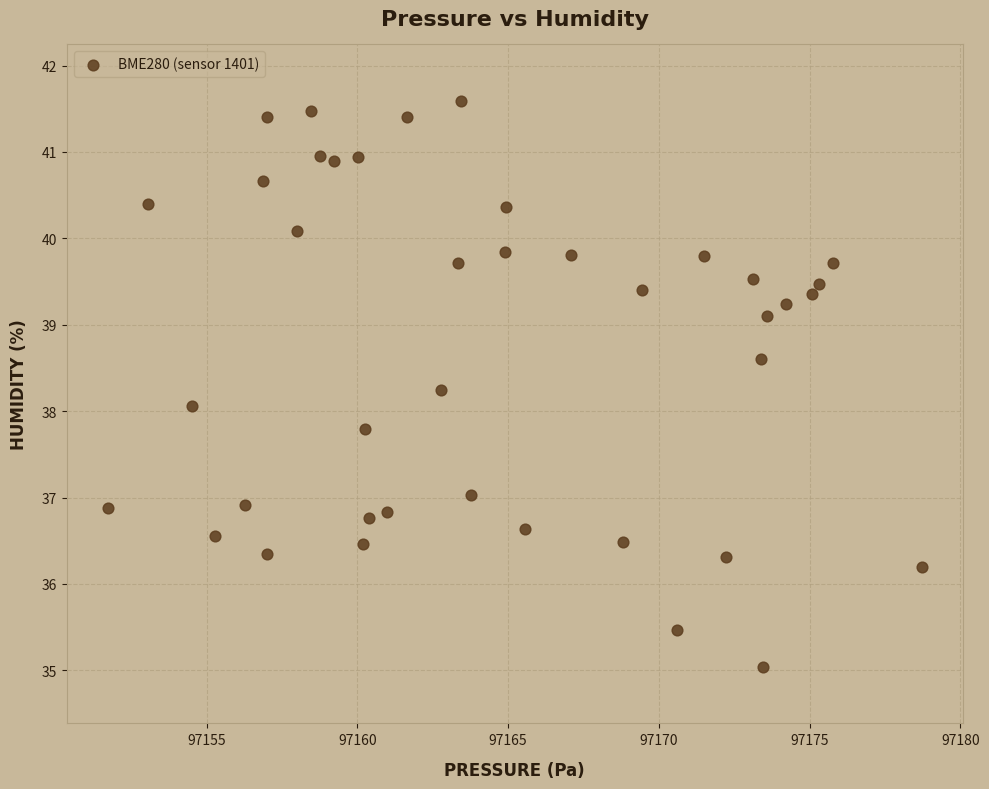

Count the number of points in this scatter plot.

40